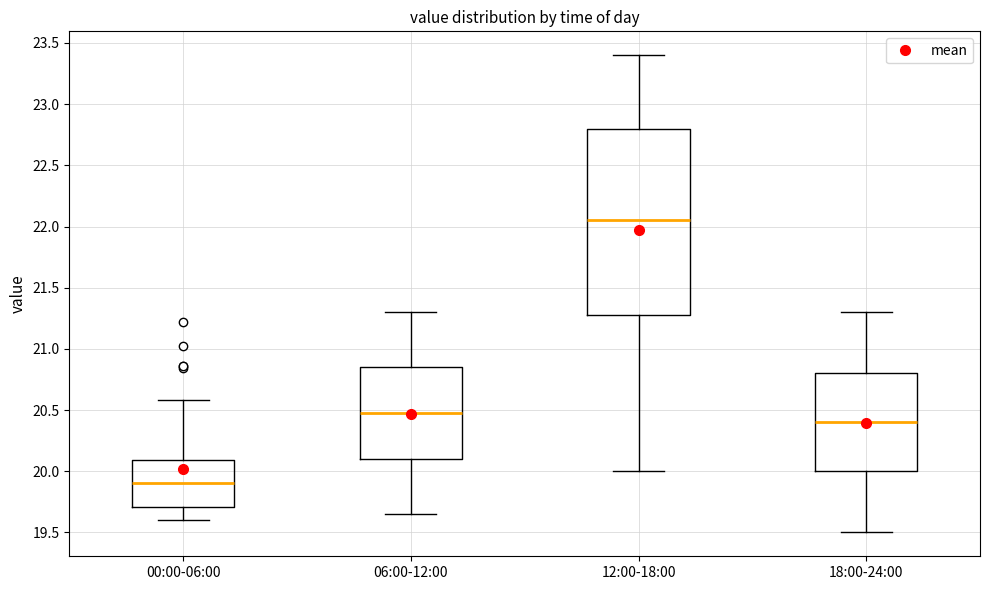

Which box has the lowest median line?

00:00-06:00